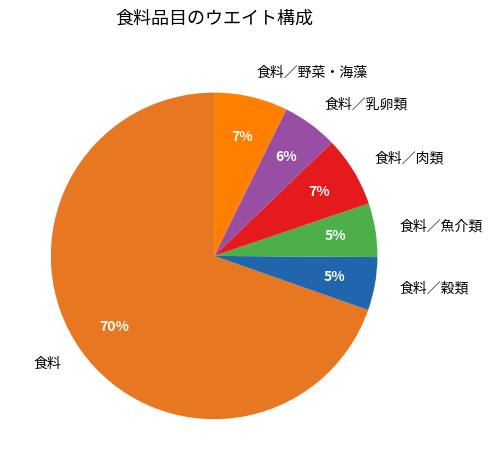

What is the ratio of the value at 食料／野菜・海藻 to the value at 食料／魚介類?

1.4